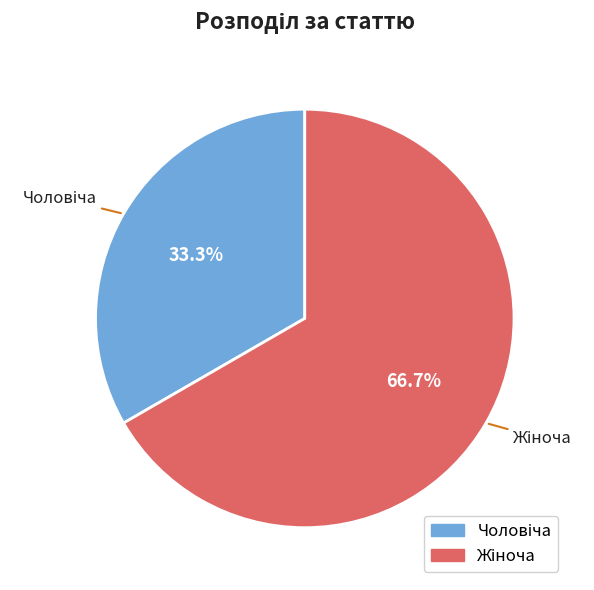

To the nearest percent, what is the average slice percentage?

50%